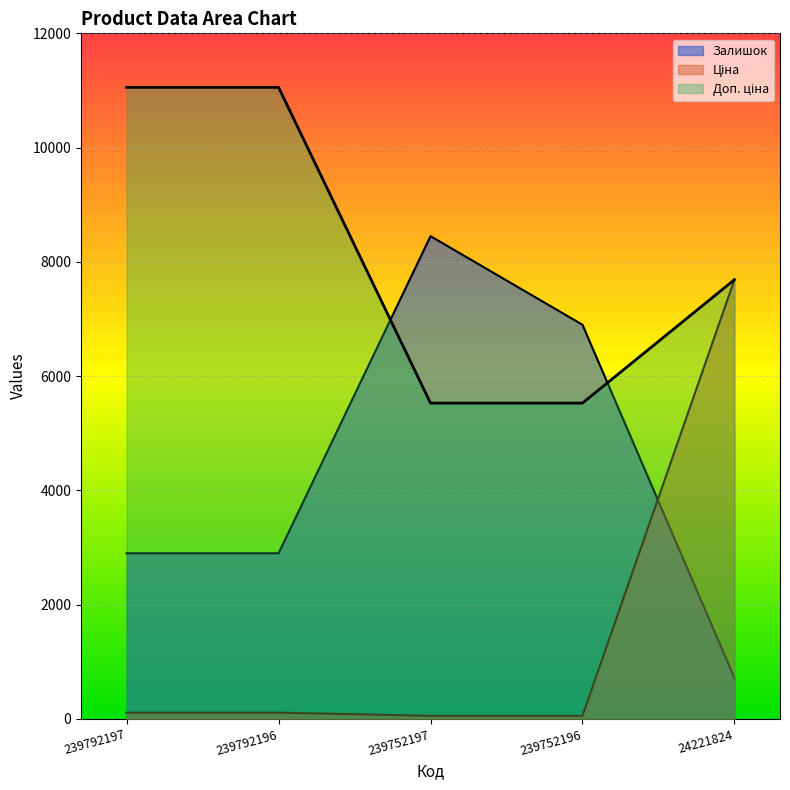

True or false: Доп. ціна has more than 0 points higher than both neighbors.

False